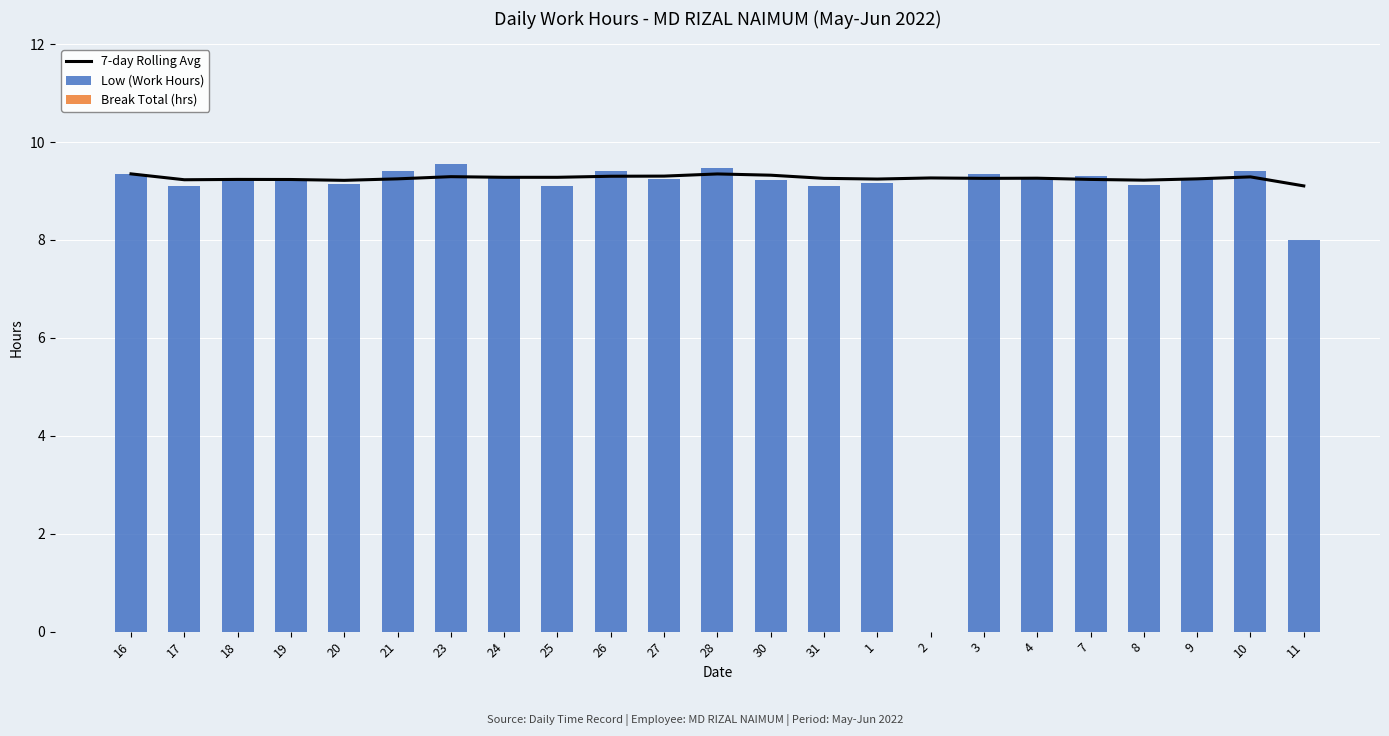

The value of 7-day Rolling Avg at 1 is 9.2. True or false?

True